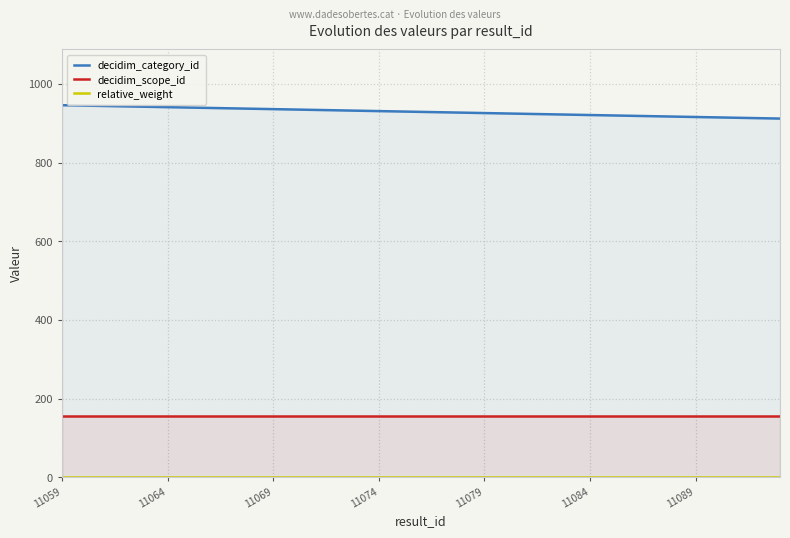

At which label does relative_weight reach its minimum?

11059